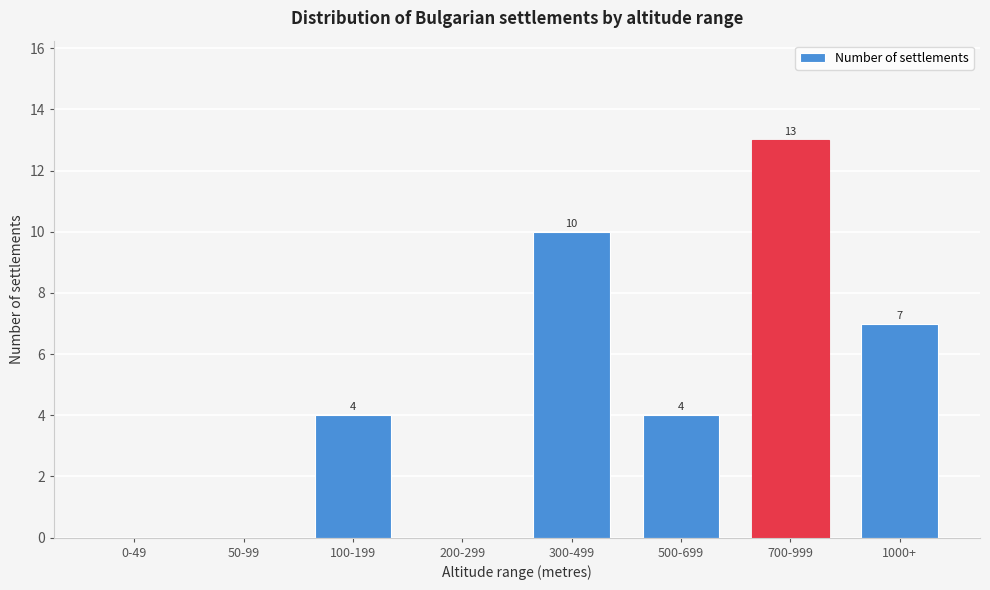

Reading left to right, what are all the values shown in this chart?

0-49=0	50-99=0	100-199=4	200-299=0	300-499=10	500-699=4	700-999=13	1000+=7